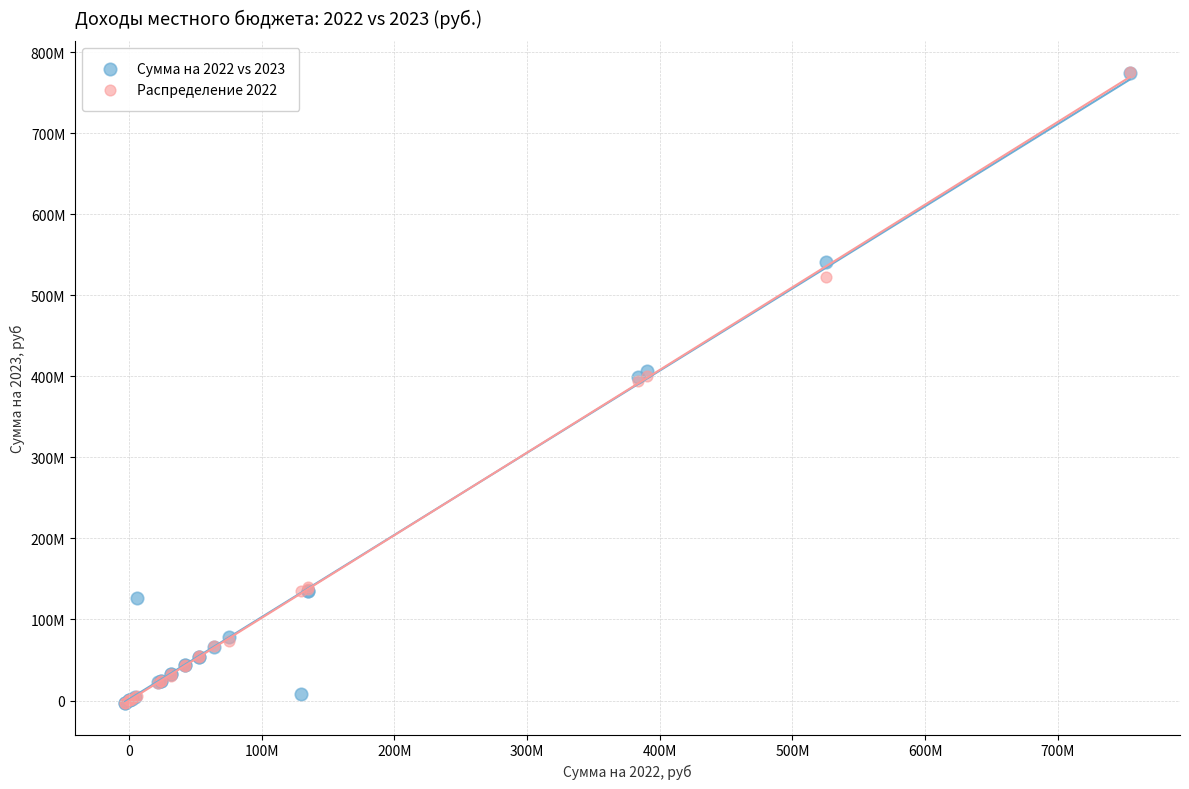

What are all the series names shown in the legend?

Сумма на 2022 vs 2023, Распределение 2022